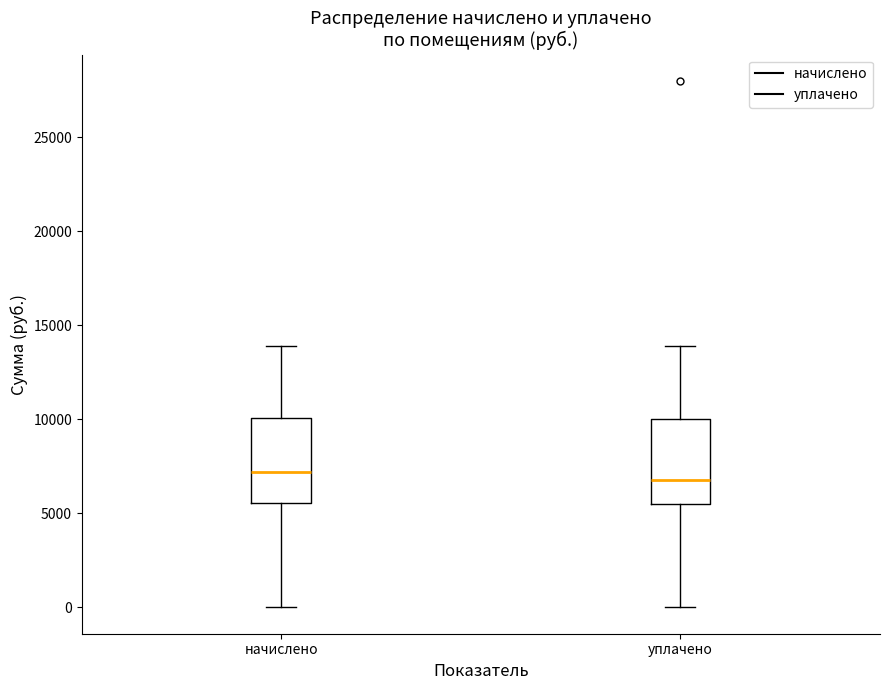

Reading left to right, read every box against the y-axis: the position of its median line, the range the box covers, and the ends of its whiskers. The values are not printed on the chart, so give them approximately, as read against the axis.

начислено: median 7000, box 5500 to 10000, whiskers 0 to 14000
уплачено: median 7000, box 5500 to 10000, whiskers 0 to 14000